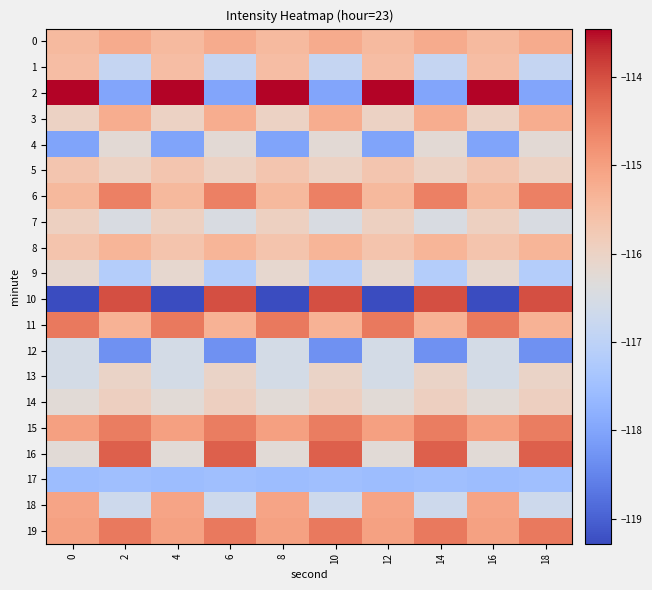

Reading right to left, transcribe all the data shown in this chart.

0: 18=-115.2	16=-115.4	14=-115.2	12=-115.4	10=-115.2	8=-115.4	6=-115.2	4=-115.4	2=-115.2	0=-115.4
1: 18=-116.9	16=-115.5	14=-116.9	12=-115.5	10=-116.9	8=-115.5	6=-116.9	4=-115.5	2=-116.9	0=-115.5
2: 18=-118.0	16=-113.5	14=-118.0	12=-113.5	10=-118.0	8=-113.5	6=-118.0	4=-113.5	2=-118.0	0=-113.5
3: 18=-115.2	16=-116.0	14=-115.2	12=-116.0	10=-115.2	8=-116.0	6=-115.2	4=-116.0	2=-115.2	0=-116.0
4: 18=-116.2	16=-118.0	14=-116.2	12=-118.0	10=-116.2	8=-118.0	6=-116.2	4=-118.0	2=-116.2	0=-118.0
5: 18=-116.0	16=-115.7	14=-116.0	12=-115.7	10=-116.0	8=-115.7	6=-116.0	4=-115.7	2=-116.0	0=-115.7
6: 18=-114.6	16=-115.4	14=-114.6	12=-115.4	10=-114.6	8=-115.4	6=-114.6	4=-115.4	2=-114.6	0=-115.4
7: 18=-116.5	16=-116.0	14=-116.5	12=-116.0	10=-116.5	8=-116.0	6=-116.5	4=-116.0	2=-116.5	0=-116.0
8: 18=-115.3	16=-115.7	14=-115.3	12=-115.7	10=-115.3	8=-115.7	6=-115.3	4=-115.7	2=-115.3	0=-115.7
9: 18=-117.1	16=-116.2	14=-117.1	12=-116.2	10=-117.1	8=-116.2	6=-117.1	4=-116.2	2=-117.1	0=-116.2
10: 18=-114.0	16=-119.3	14=-114.0	12=-119.3	10=-114.0	8=-119.3	6=-114.0	4=-119.3	2=-114.0	0=-119.3
11: 18=-115.3	16=-114.5	14=-115.3	12=-114.5	10=-115.3	8=-114.5	6=-115.3	4=-114.5	2=-115.3	0=-114.5
12: 18=-118.3	16=-116.6	14=-118.3	12=-116.6	10=-118.3	8=-116.6	6=-118.3	4=-116.6	2=-118.3	0=-116.6
13: 18=-116.0	16=-116.6	14=-116.0	12=-116.6	10=-116.0	8=-116.6	6=-116.0	4=-116.6	2=-116.0	0=-116.6
14: 18=-115.9	16=-116.3	14=-115.9	12=-116.3	10=-115.9	8=-116.3	6=-115.9	4=-116.3	2=-115.9	0=-116.3
15: 18=-114.5	16=-115.0	14=-114.5	12=-115.0	10=-114.5	8=-115.0	6=-114.5	4=-115.0	2=-114.5	0=-115.0
16: 18=-114.2	16=-116.3	14=-114.2	12=-116.3	10=-114.2	8=-116.3	6=-114.2	4=-116.3	2=-114.2	0=-116.3
17: 18=-117.5	16=-117.5	14=-117.5	12=-117.5	10=-117.5	8=-117.5	6=-117.5	4=-117.5	2=-117.5	0=-117.5
18: 18=-116.7	16=-115.1	14=-116.7	12=-115.1	10=-116.7	8=-115.1	6=-116.7	4=-115.1	2=-116.7	0=-115.1
19: 18=-114.5	16=-115.0	14=-114.5	12=-115.0	10=-114.5	8=-115.0	6=-114.5	4=-115.0	2=-114.5	0=-115.0